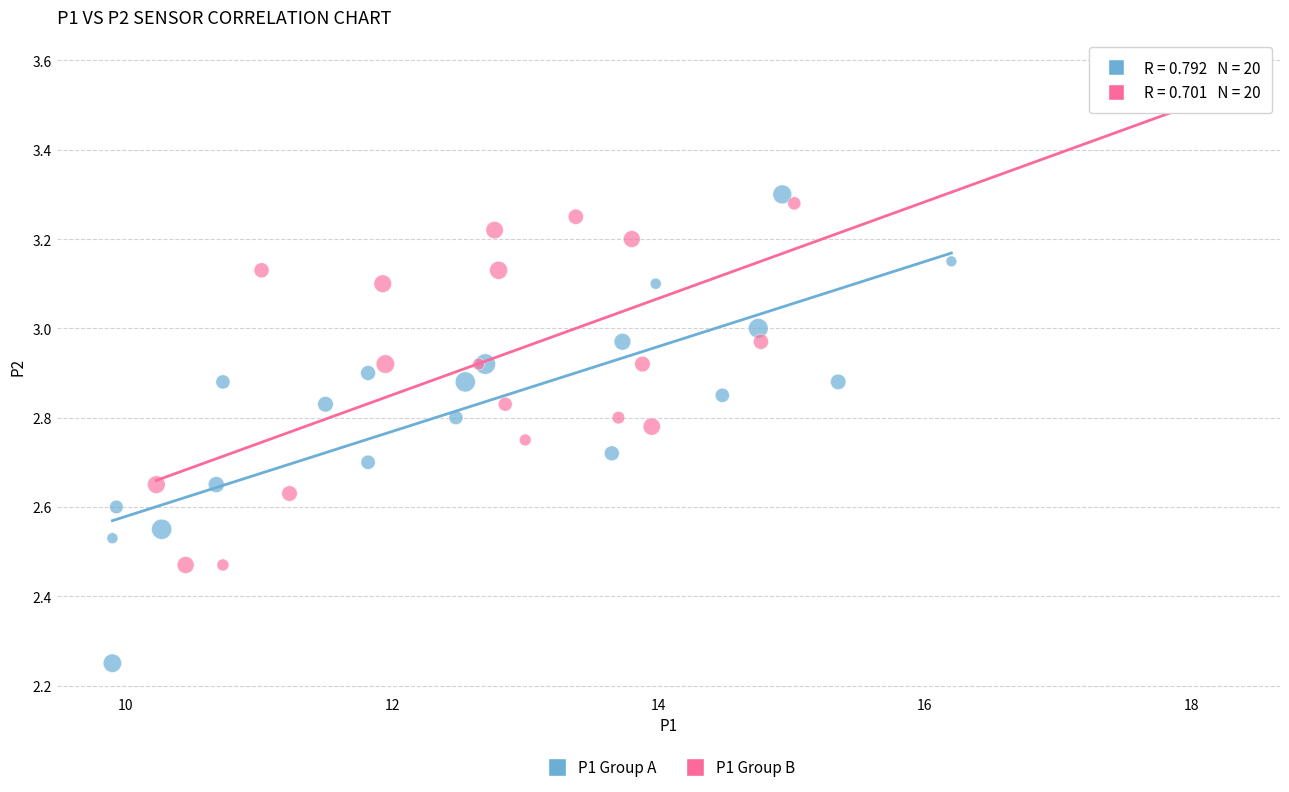

Which series reaches the minimum Y coordinate?

P1 Group A